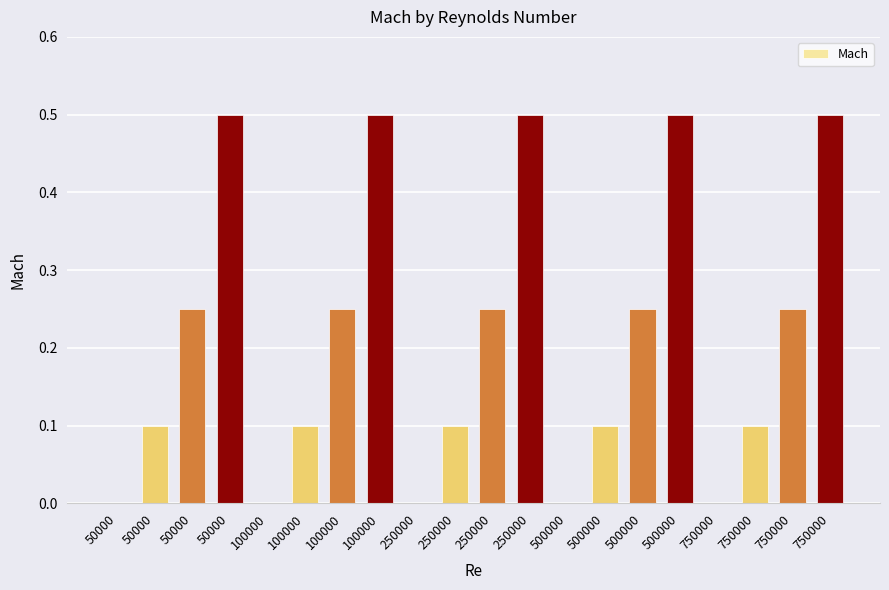

List the labels in order of value, smallest first.

50000, 100000, 250000, 500000, 750000, 50000, 100000, 250000, 500000, 750000, 50000, 100000, 250000, 500000, 750000, 50000, 100000, 250000, 500000, 750000